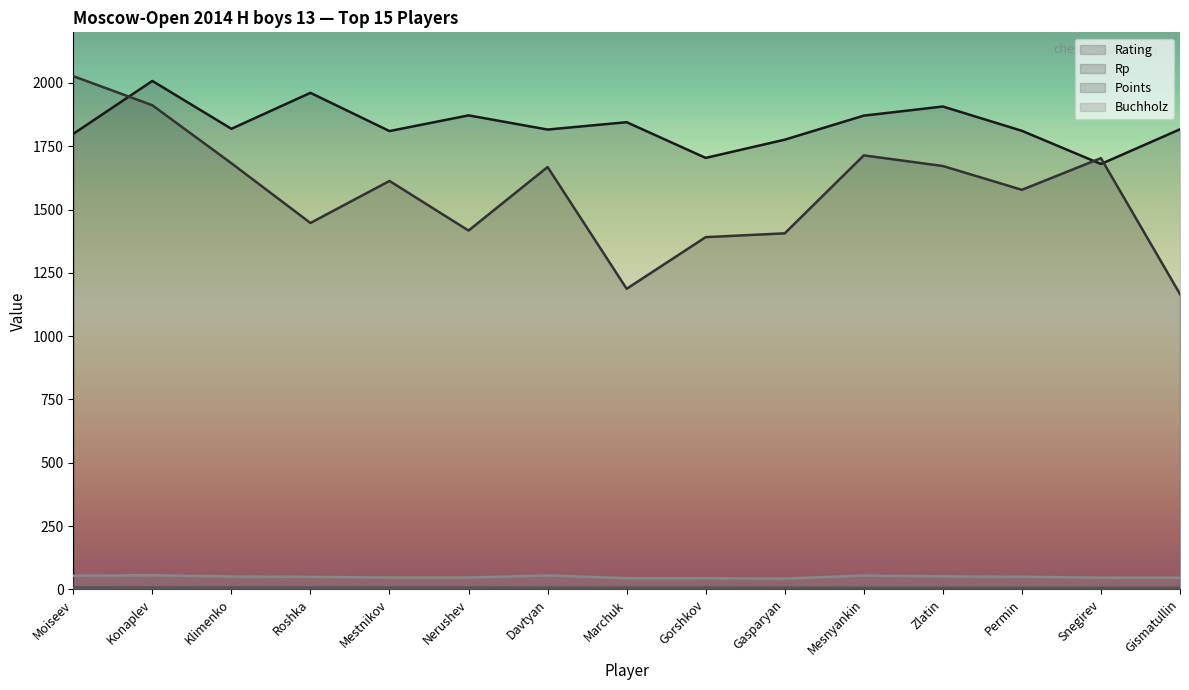

Rank the series at Davtyan from highest to lowest value.

Rating, Rp, Buchholz, Points